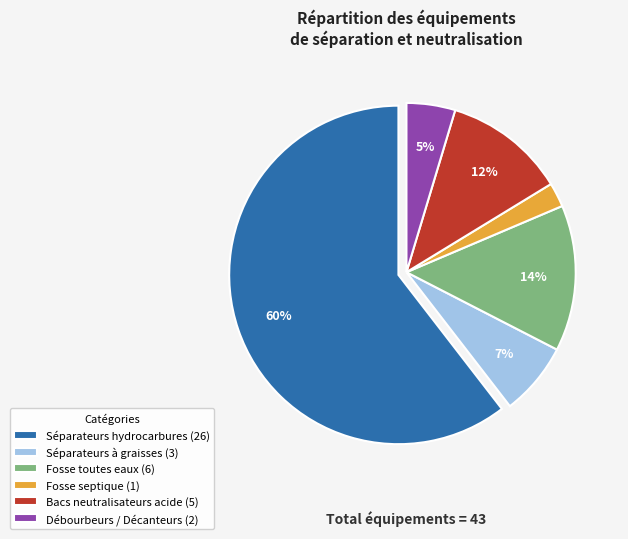

What is the majority slice?

Séparateurs hydrocarbures